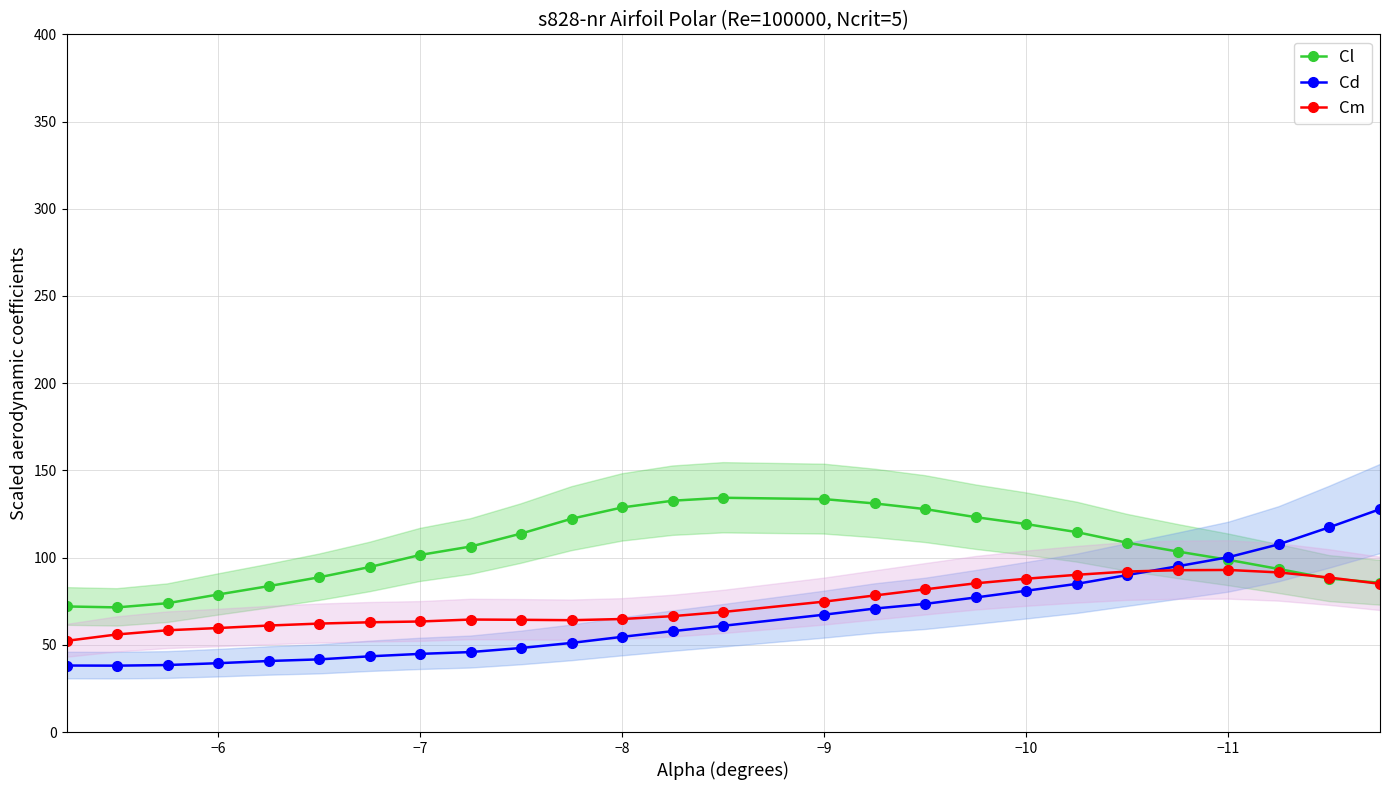

Which series has the largest range (max minus min)?

Cd